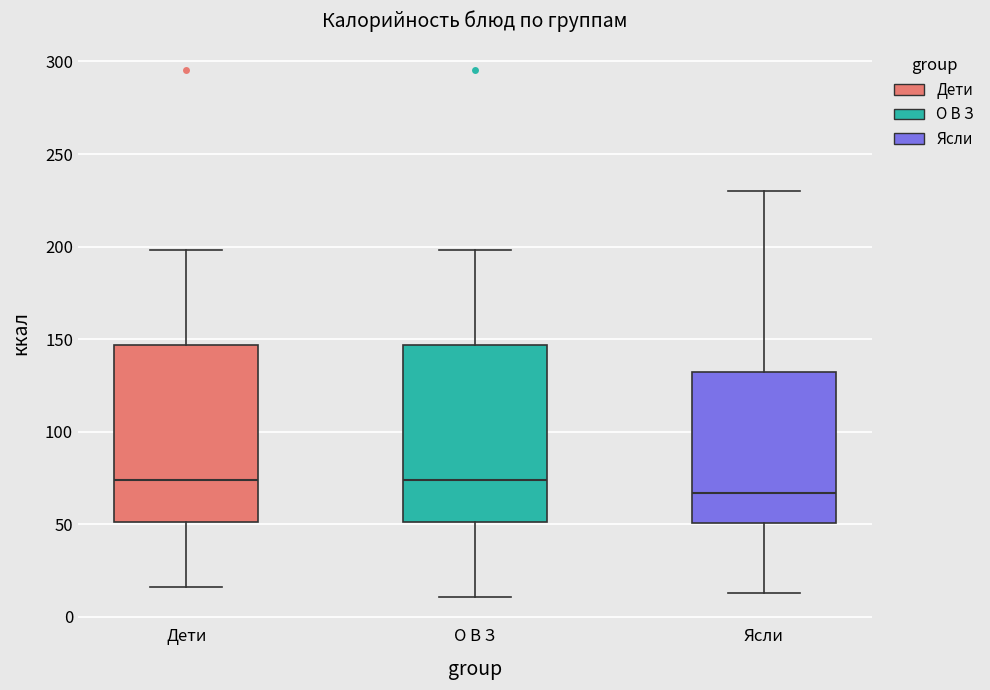

Reading left to right, read every box against the y-axis: the position of its median line, the range the box covers, and the ends of its whiskers. The values are not printed on the chart, so give them approximately, as read against the axis.

Дети: median 75, box 50 to 145, whiskers 15 to 200
О В З: median 75, box 50 to 145, whiskers 10 to 200
Ясли: median 65, box 50 to 130, whiskers 15 to 230